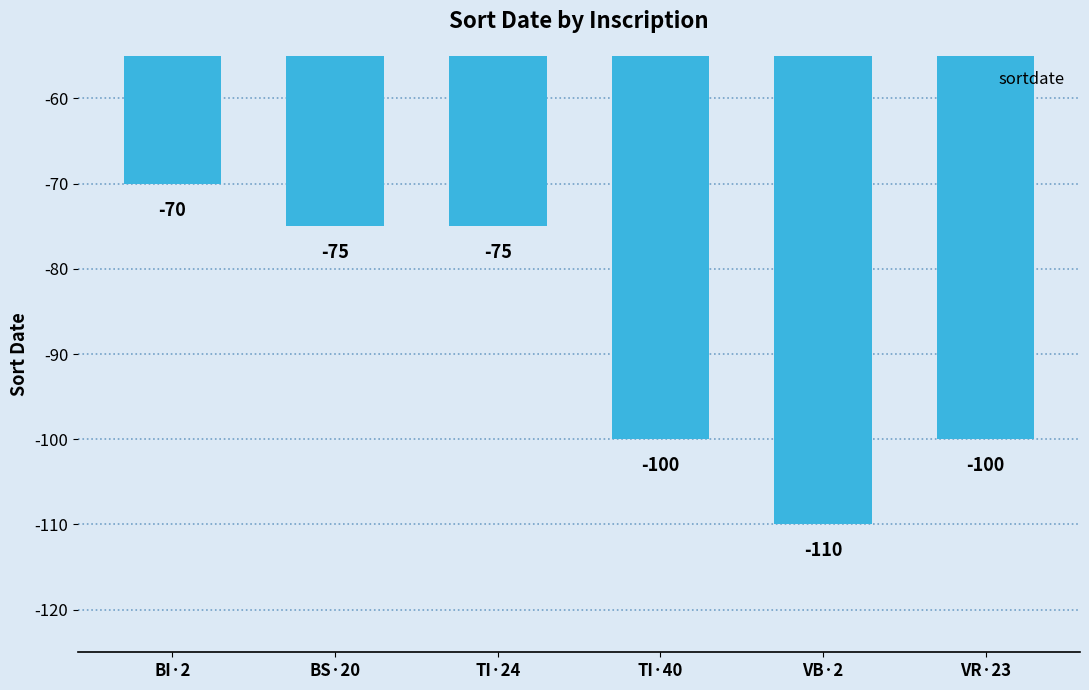

What position from the right is TI·24?

4